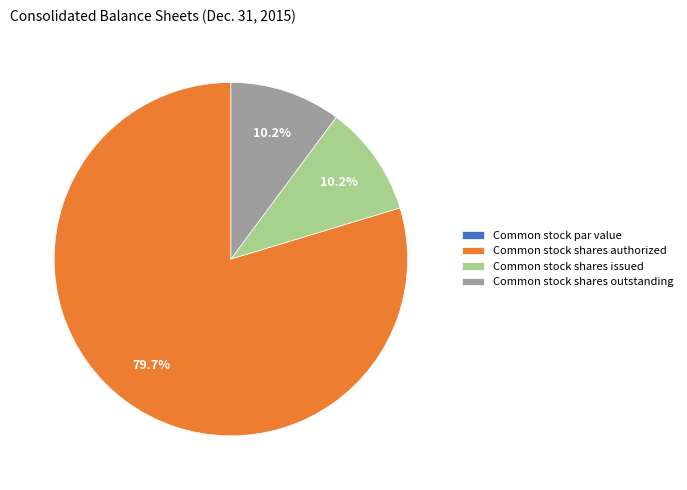

Is it true that Common stock shares authorized is 80% of the pie?

True